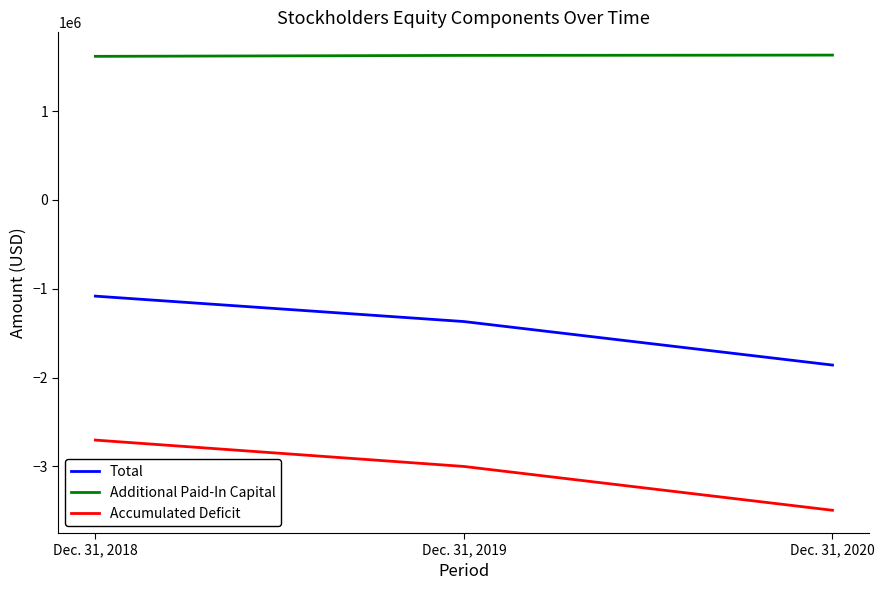

What is the maximum value shown in the chart?

1632181